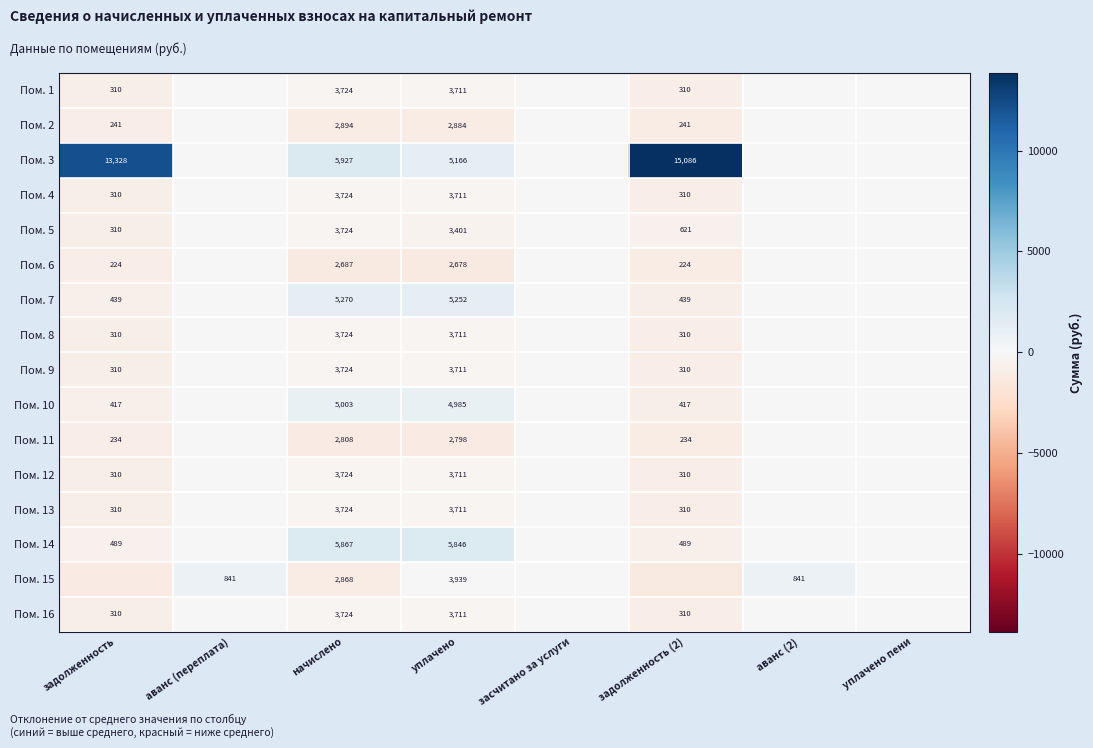

Count the number of categories in the chart.

8